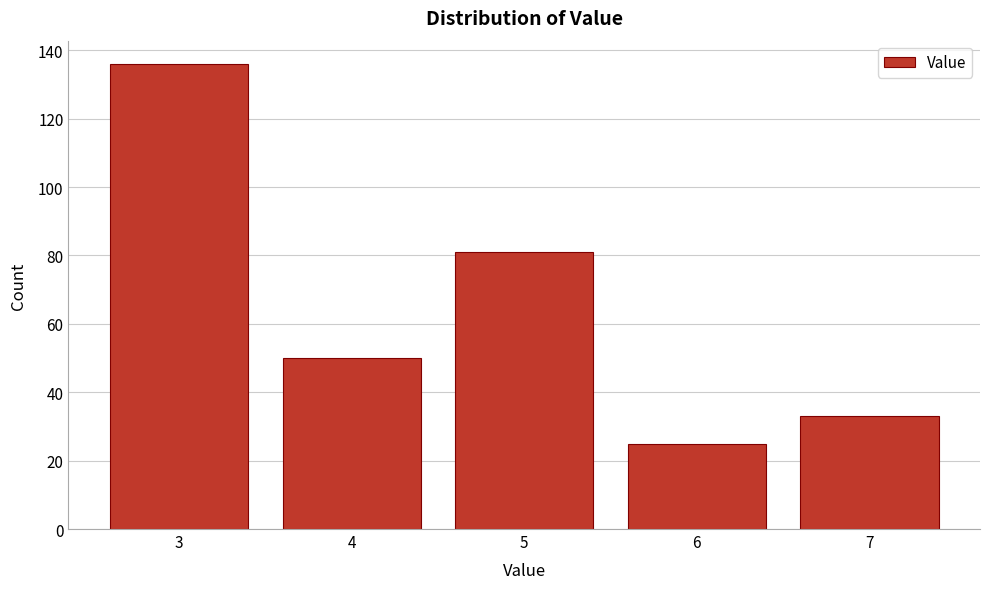

Reading left to right, what are all the values shown in this chart?

3=136	4=50	5=81	6=25	7=33